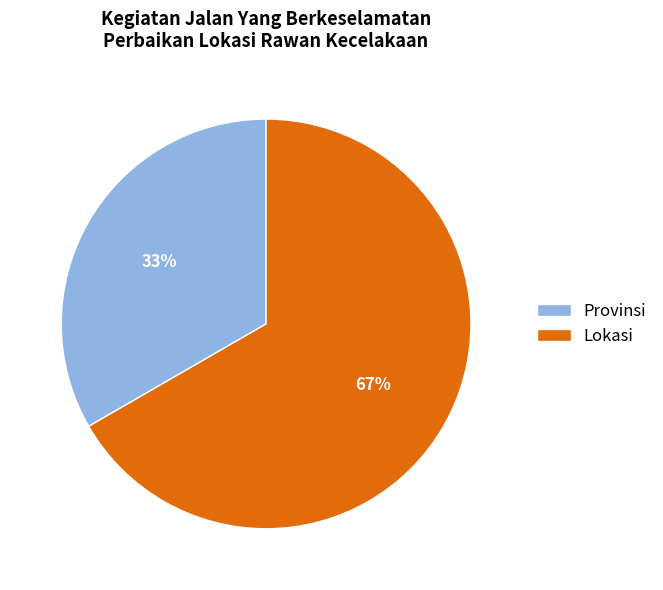

What is the largest slice in the pie chart?

Lokasi